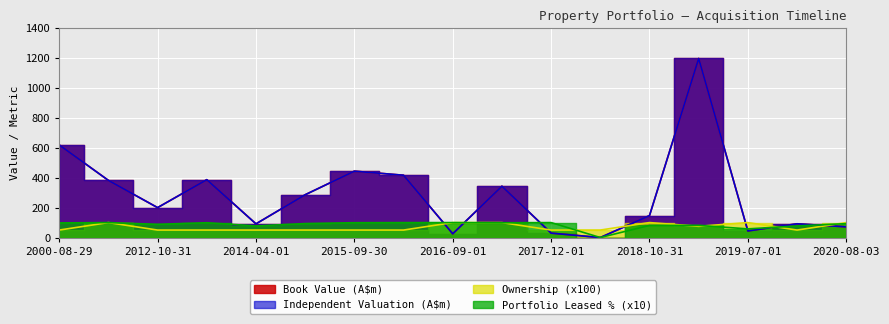

Which category has the highest value across all series?

2019-05-01